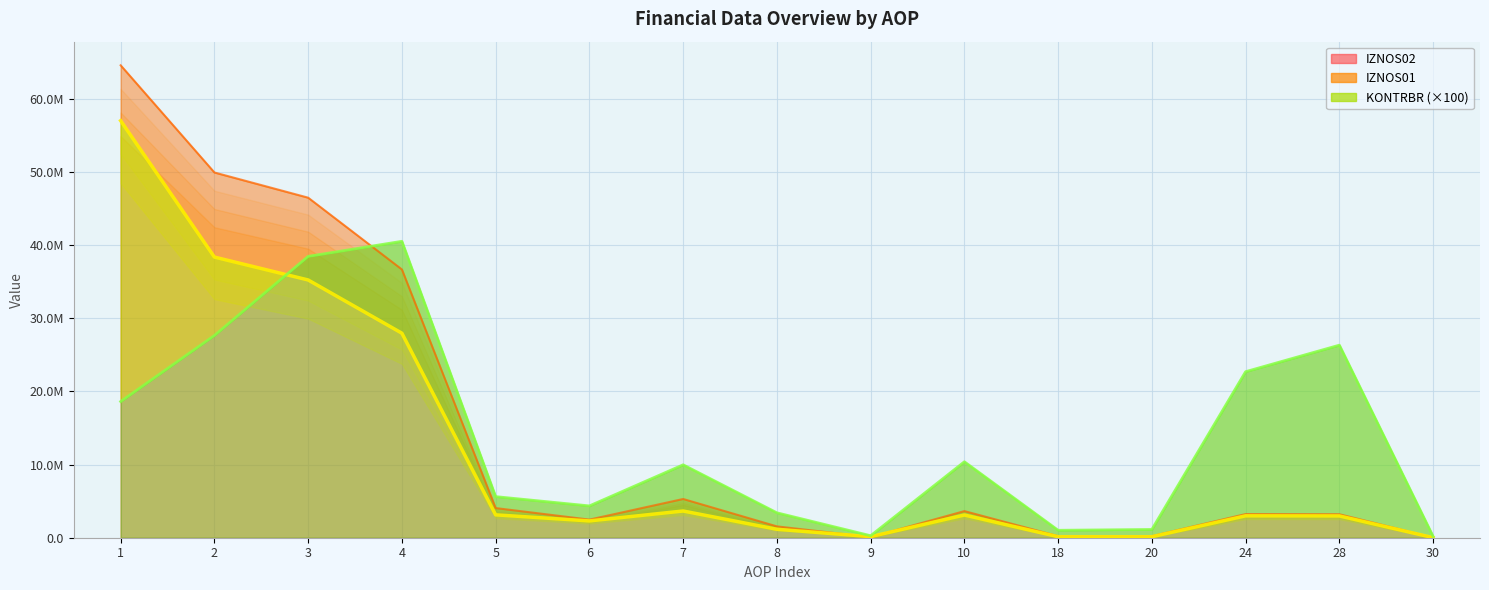

List the series in order of their overall mean, lowest first.

IZNOS01, KONTRBR, IZNOS02